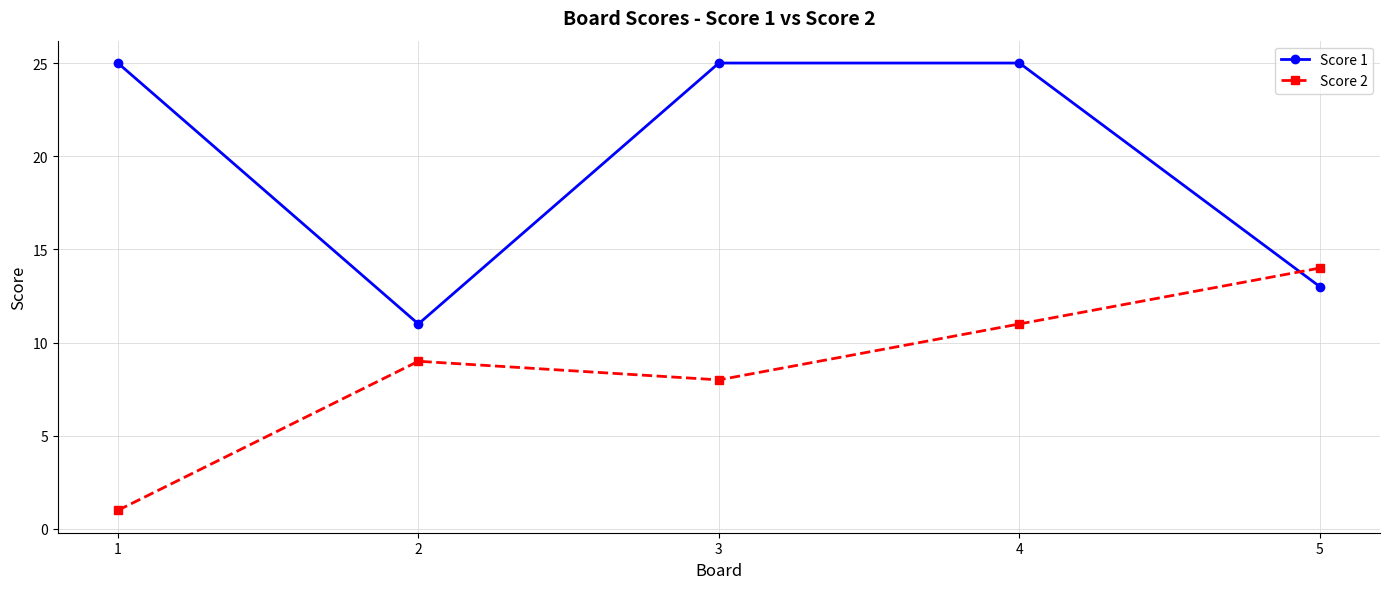

What value does the Score 2 series have at 4, to the nearest 10?

10